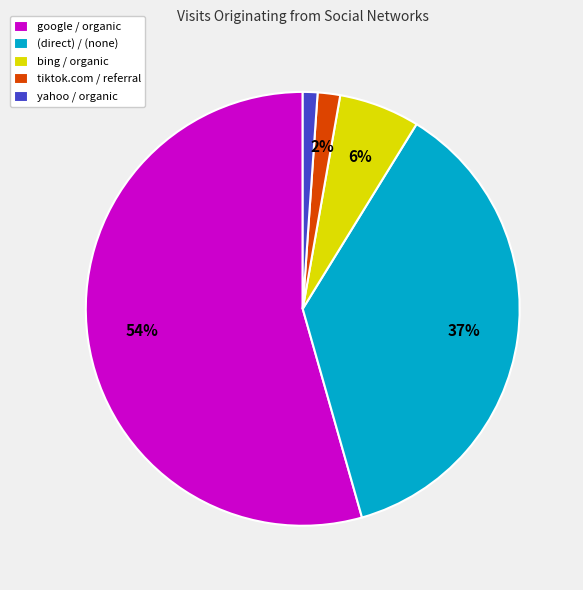

Rank the categories by value from lowest to highest.

yahoo / organic, tiktok.com / referral, bing / organic, (direct) / (none), google / organic